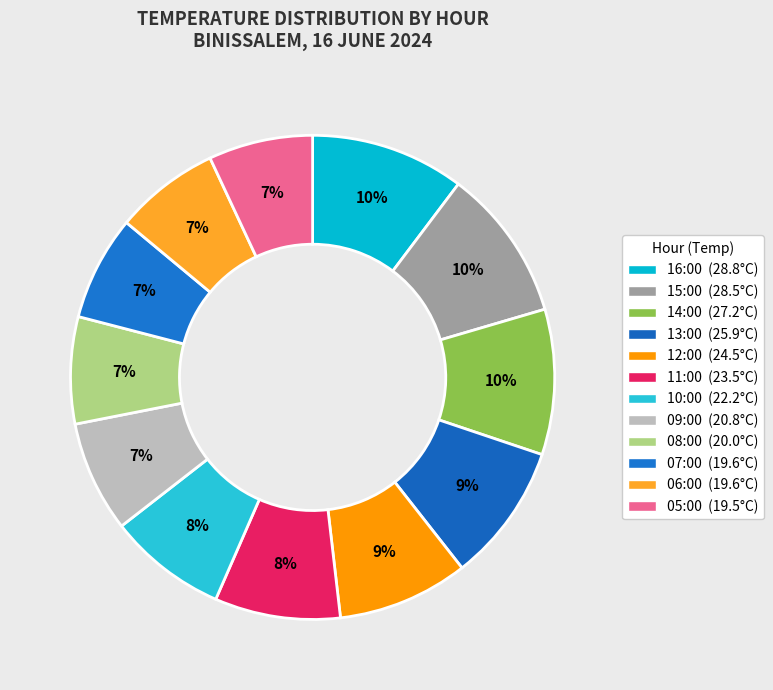

To the nearest percent, what portion does 05:00 represent?

7%